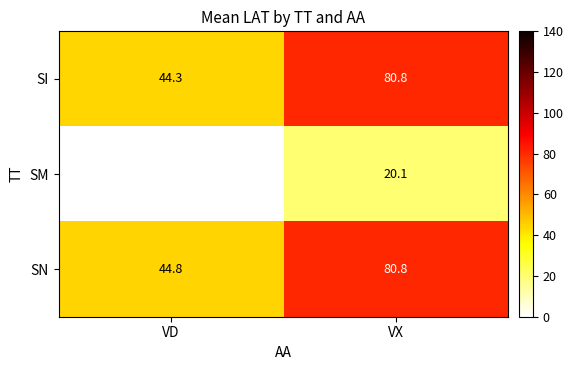

At which label is SI closest to 62?

VD